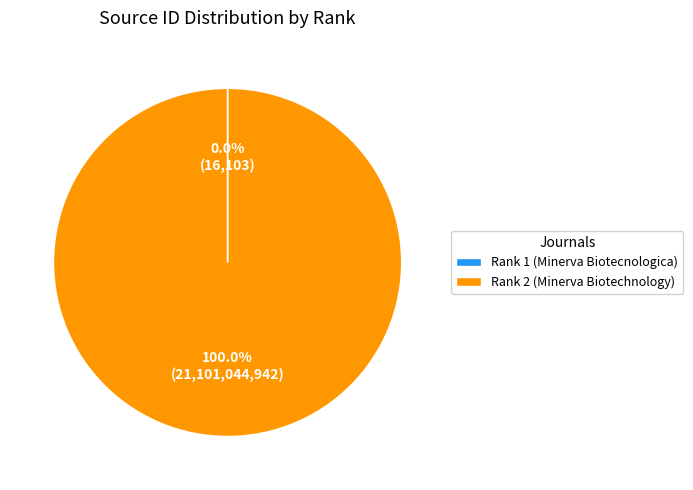

To the nearest percent, what portion does Rank 2 (Minerva Biotechnology) represent?

100%